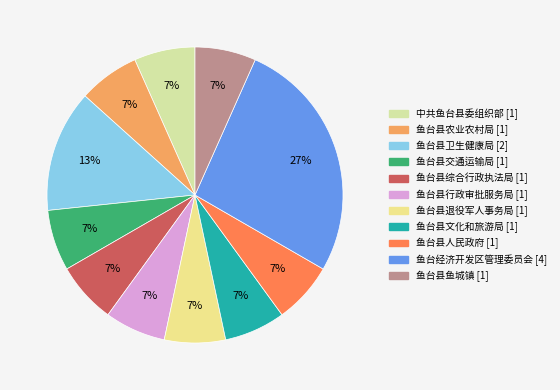

What is the largest slice in the pie chart?

鱼台经济开发区管理委员会